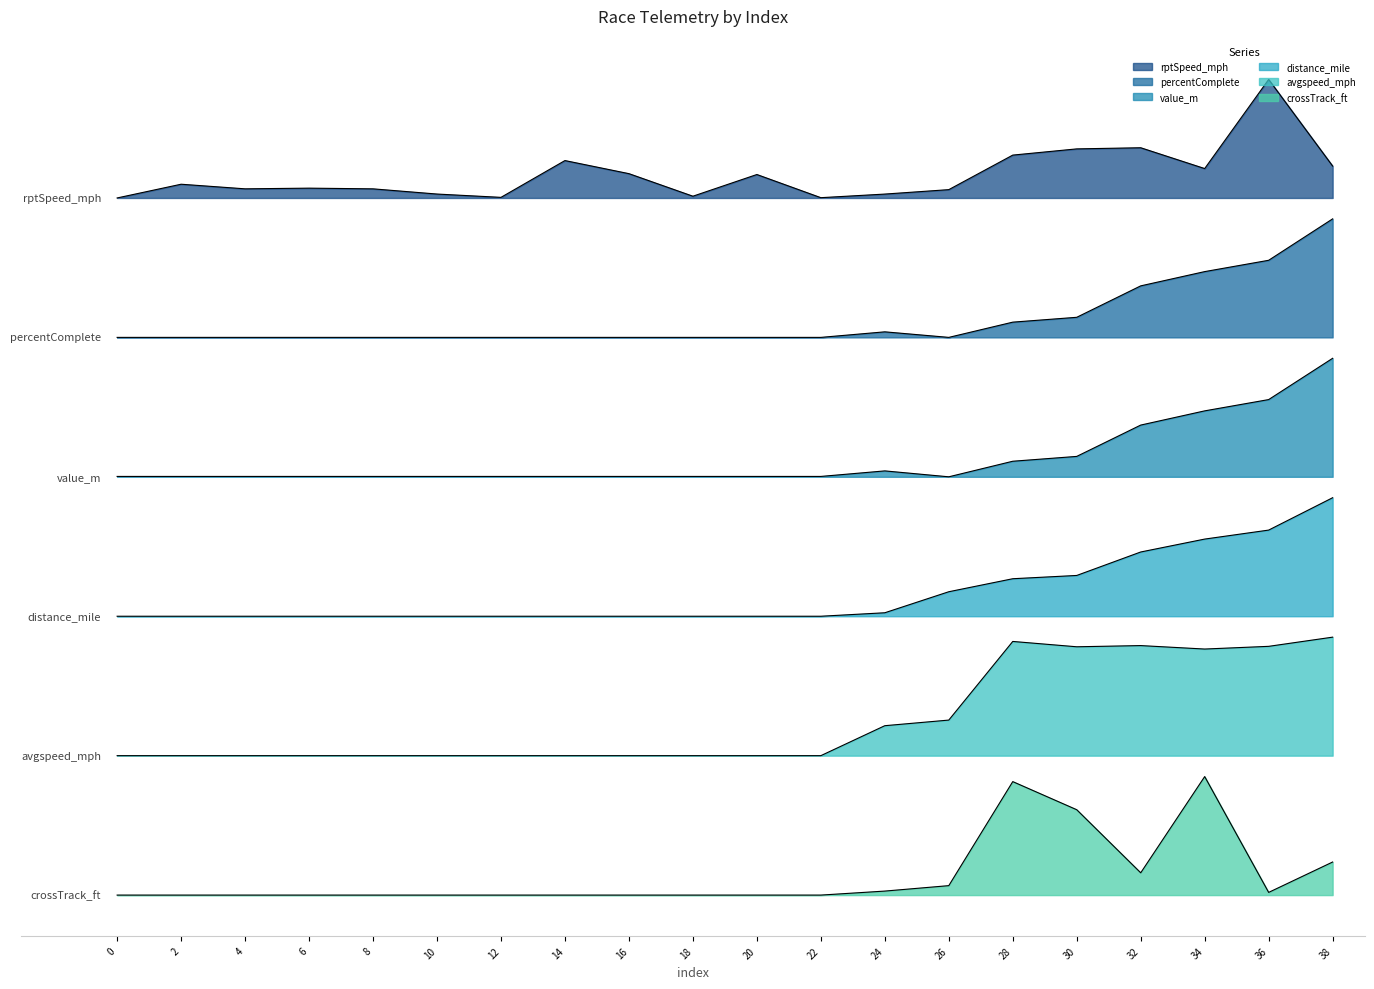

At how many categories does at least one series exceed 23?

20